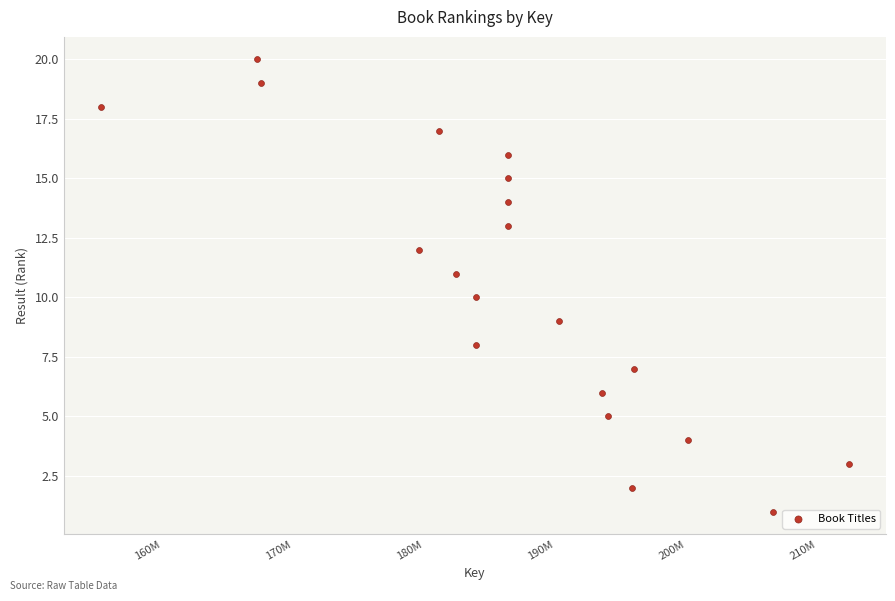

What is the range of X values (max minus min)?

57015392